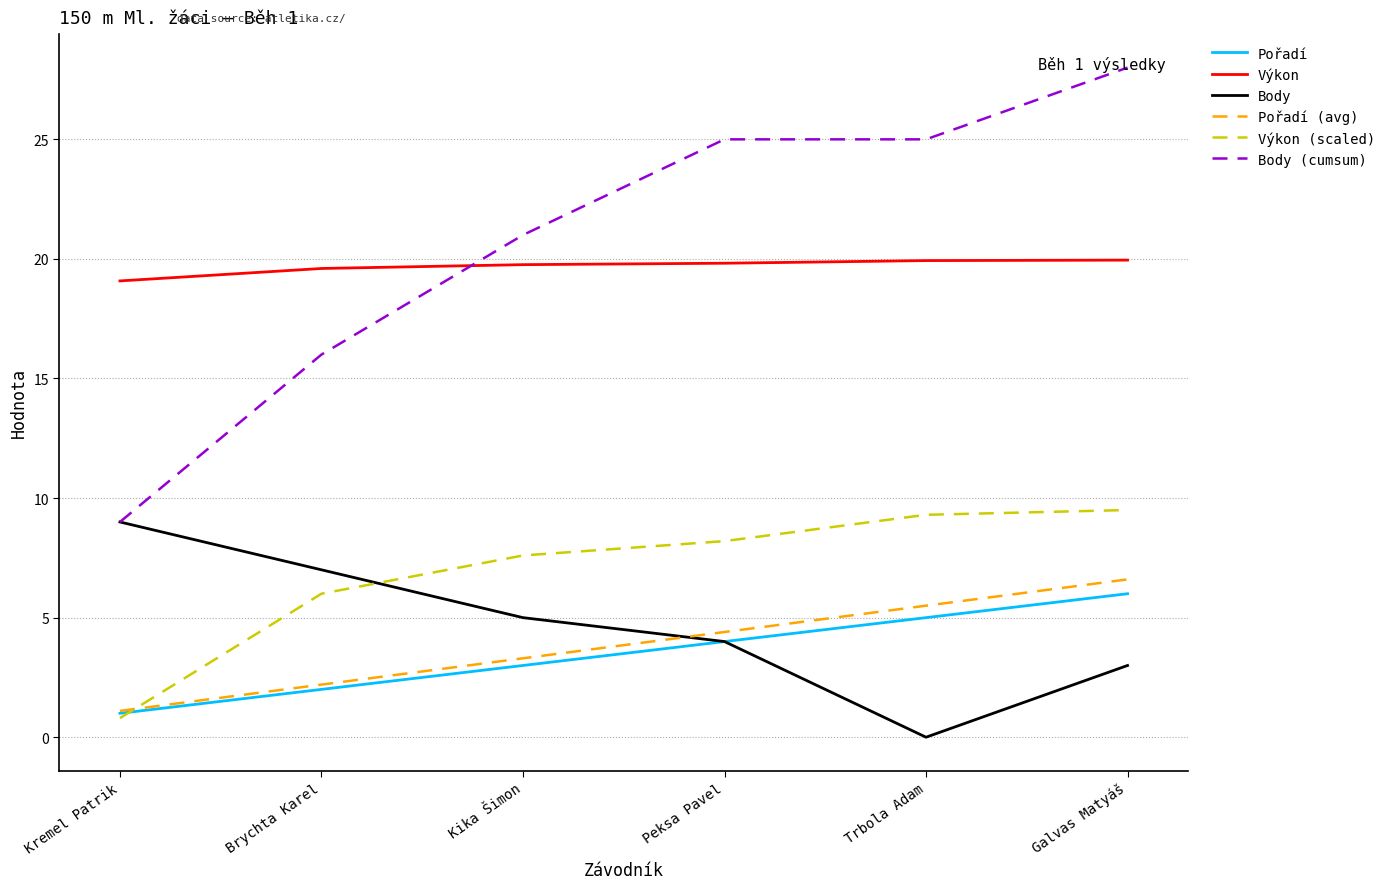

What is the total value across all series at Peksa Pavel?

65.4